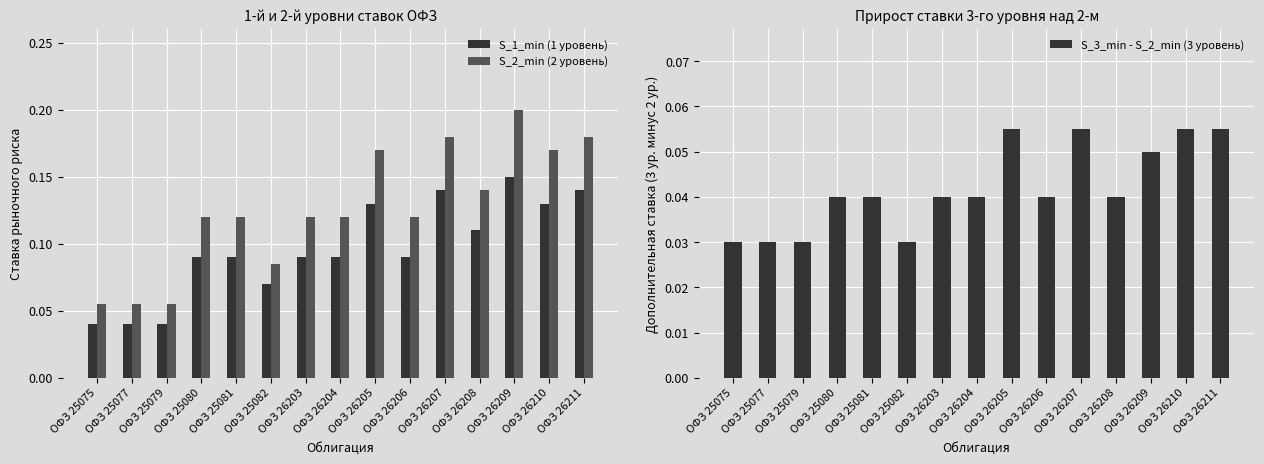

The value of S_1_min (1 уровень) at ОФЗ 26204 is 0.1. True or false?

True